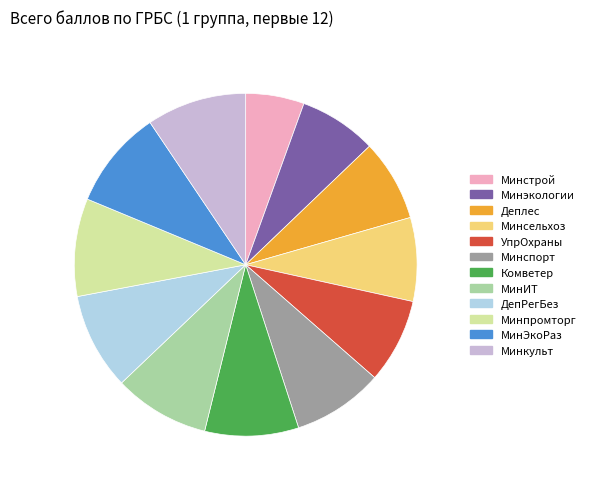

What is the smallest slice in the pie chart?

Минстрой